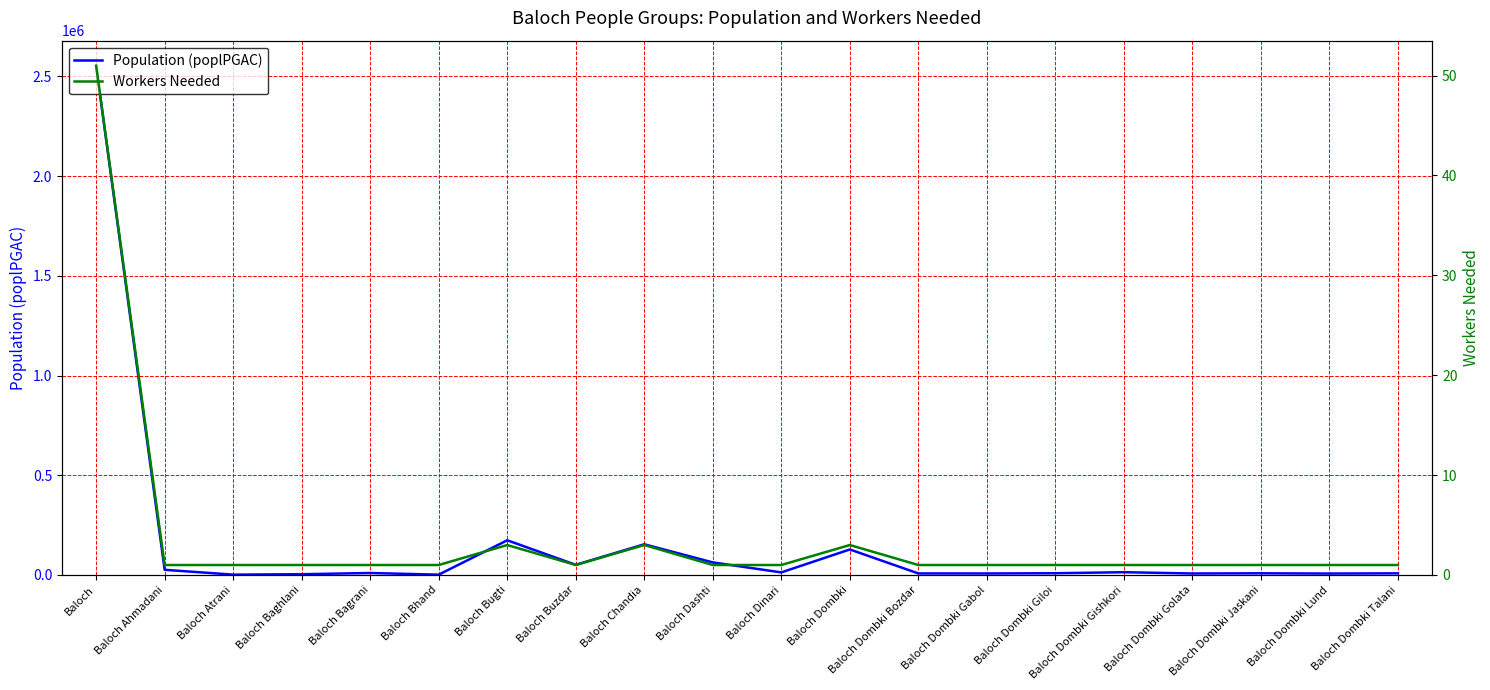

Which series has the largest range (max minus min)?

Population (poplPGAC)